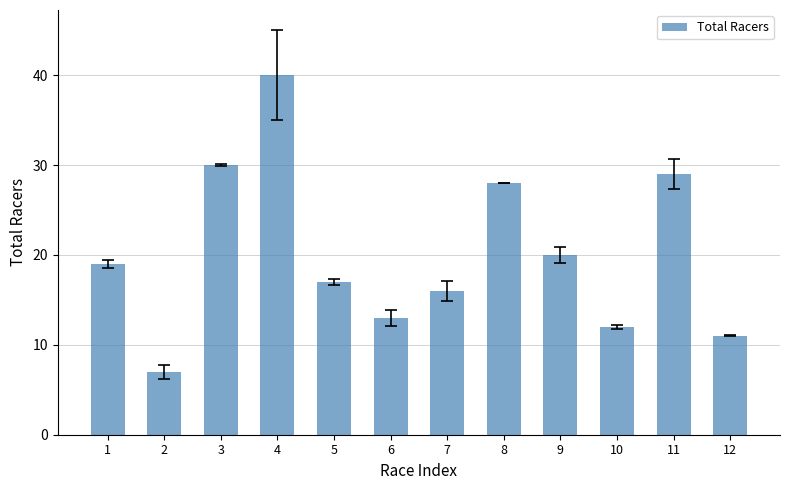

List the labels in order of value, smallest first.

2, 12, 10, 6, 7, 5, 1, 9, 8, 11, 3, 4